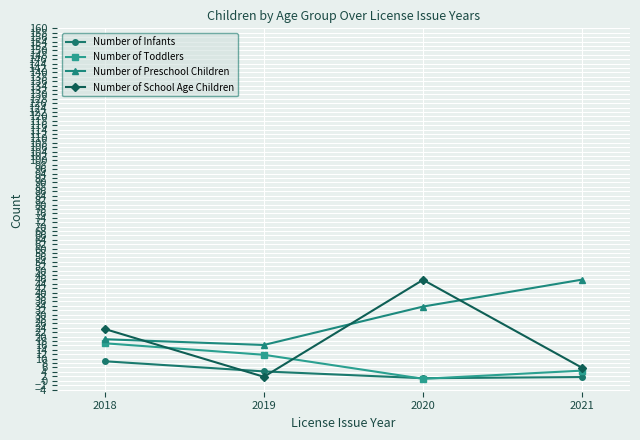

Where is the first local minimum for Number of Infants?

2020